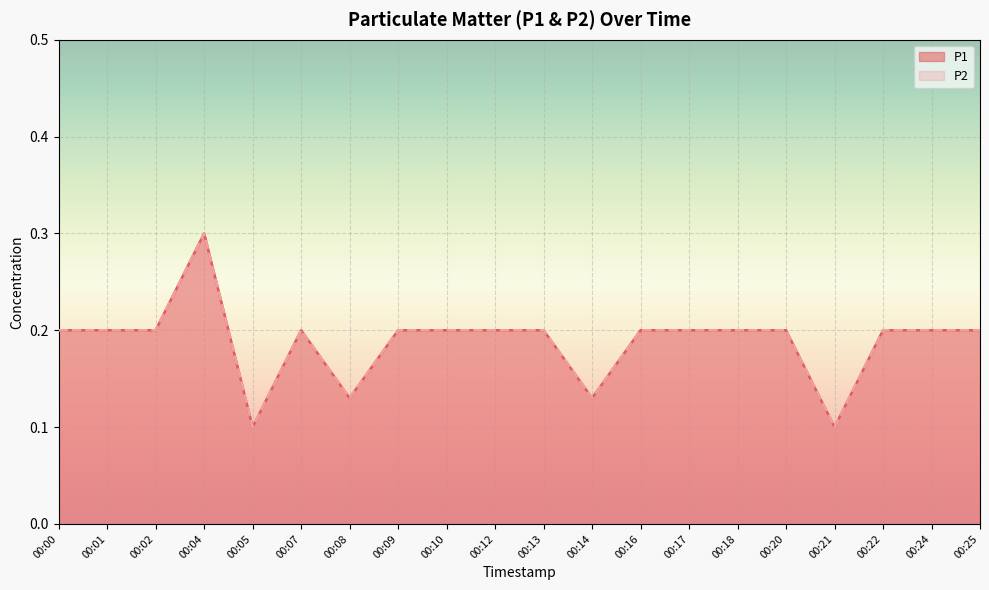

True or false: P1 and P2 cross at least once.

False